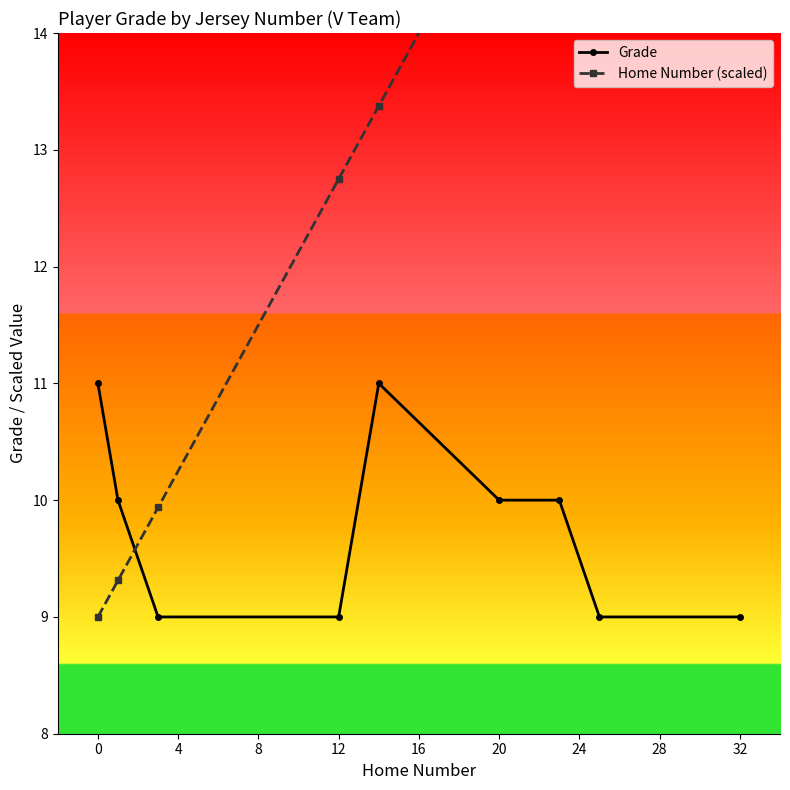

What is the highest value of the Grade series?

11